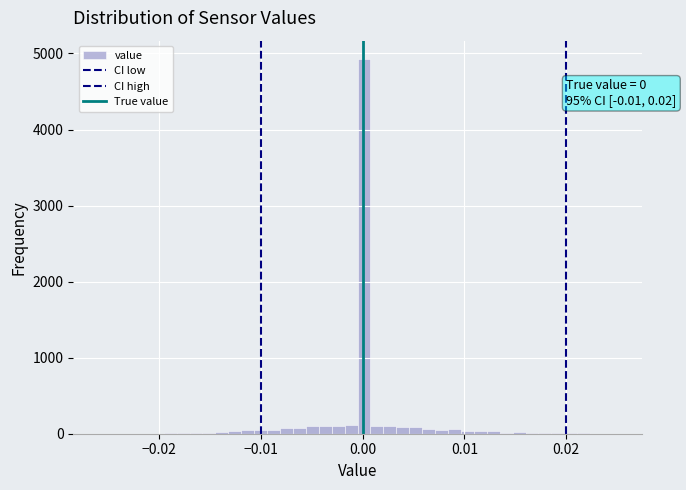

Read against the x-axis, roughly where is the centre of the tallest bar?

0.000